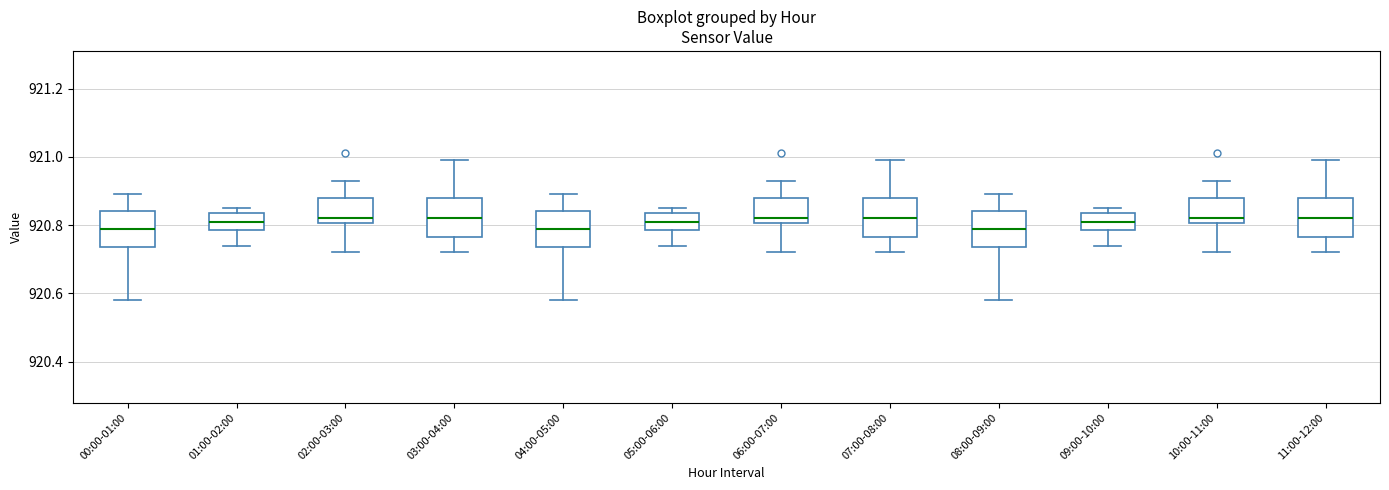

Where is the upper edge of the box for 01:00-02:00 on the y-axis? The values are not printed on the chart, so give them approximately, as read against the axis.

920.84